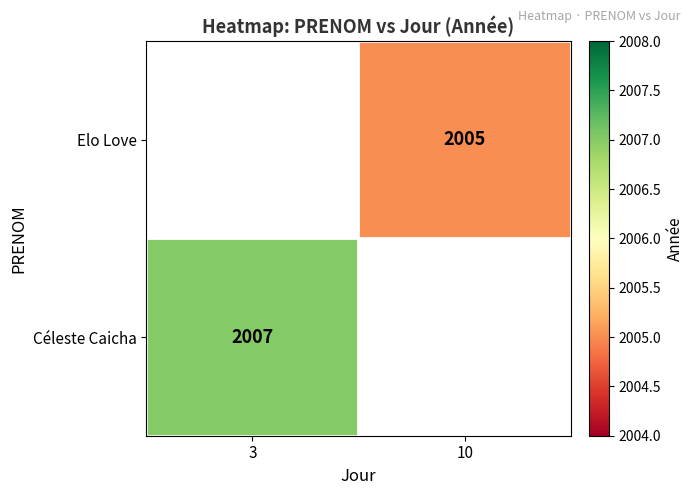

The value of Céleste Caicha at 3 is 2007. True or false?

True